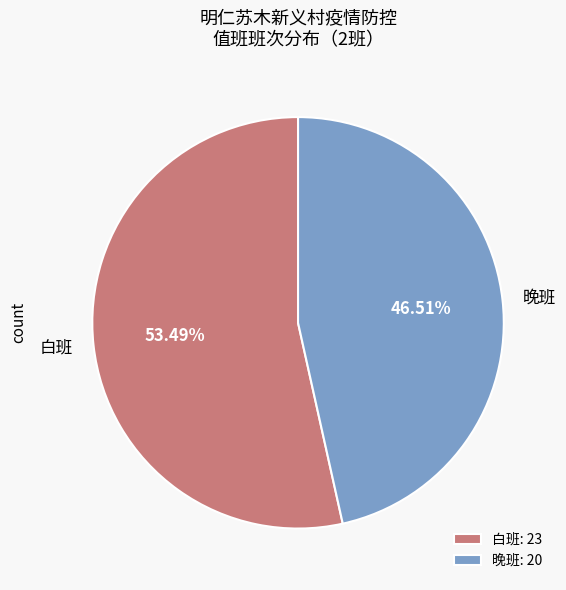

Which has a higher value, 晚班 or 白班?

白班